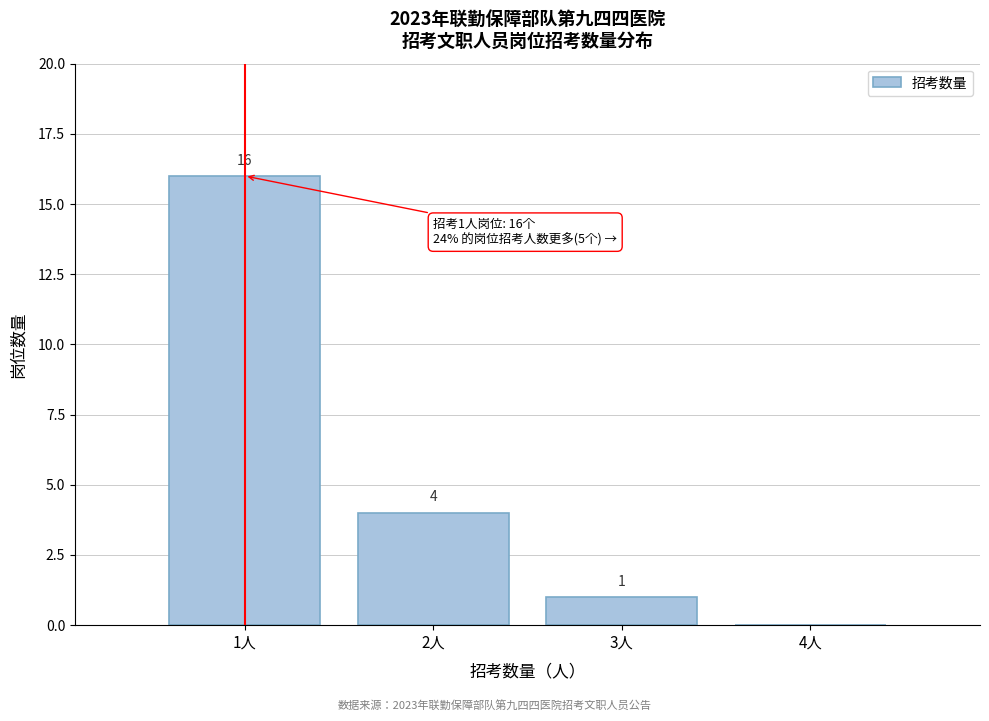

Reading left to right, transcribe all the data shown in this chart.

1人=16	2人=4	3人=1	4人=0